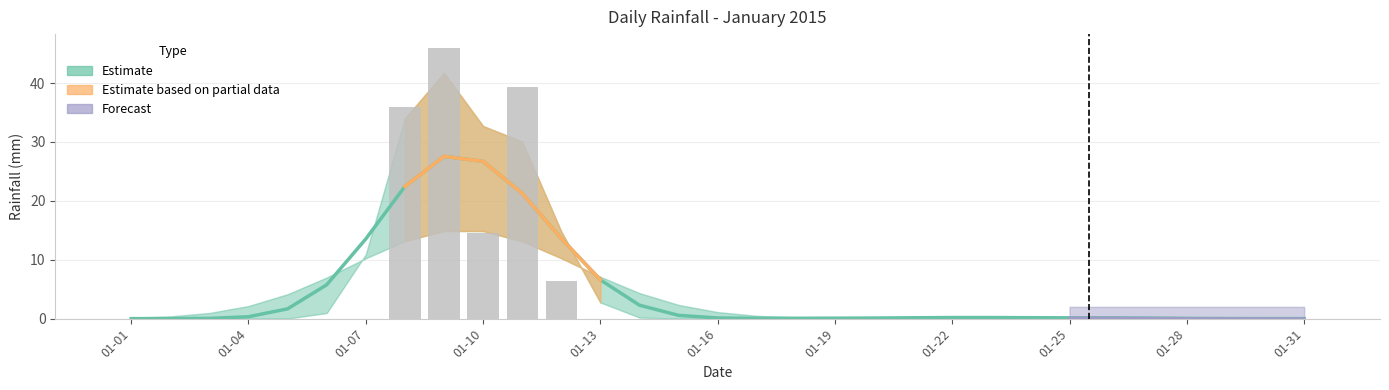

How many data points does each series have?

31